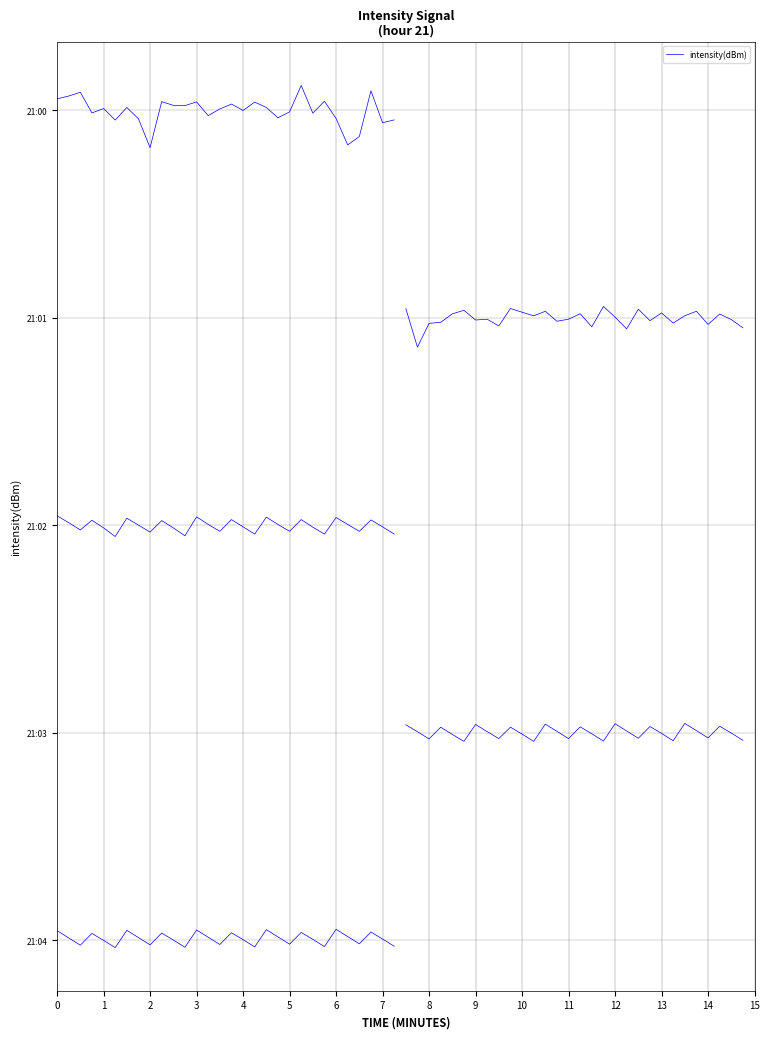

What is the value of the 14th point from the left?

-31.9